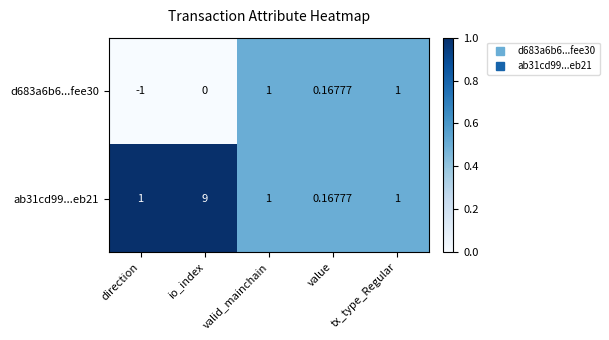

How many distinct data groups are displayed?

2